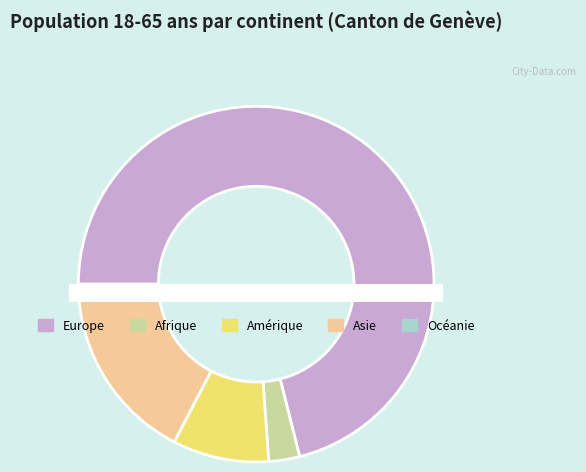

Does any single category account for the majority?

Yes